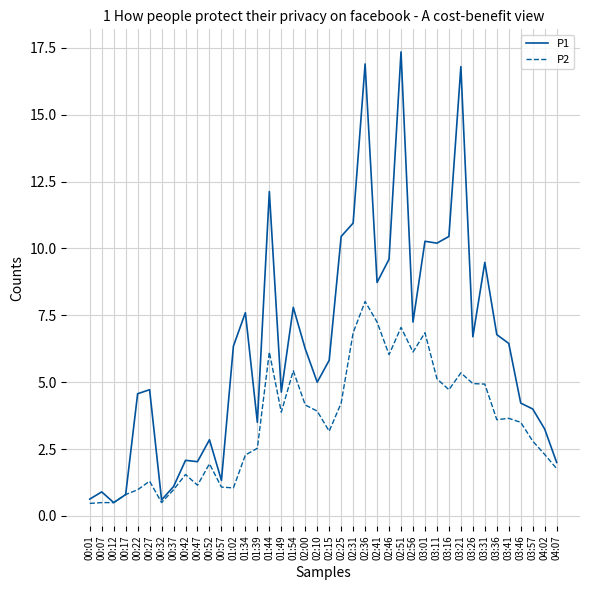

What is the maximum value for P1?

17.4